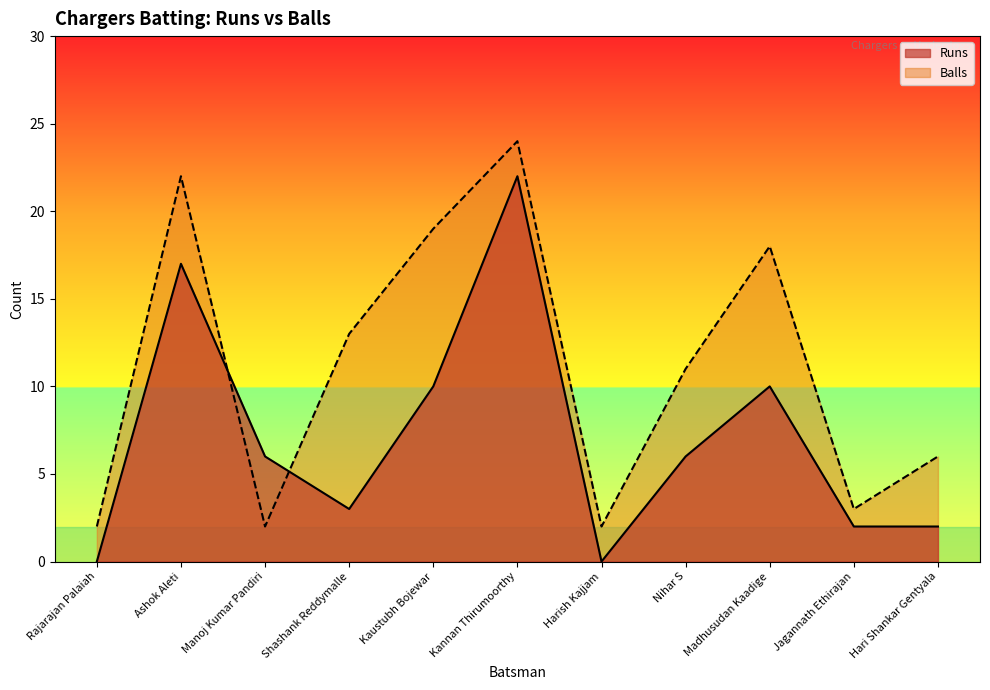

The Runs series shows 38 at Kannan Thirumoorthy. True or false?

False